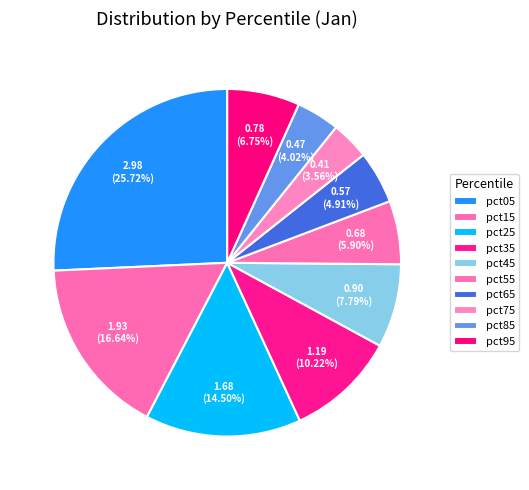

What is the smallest slice in the pie chart?

pct75